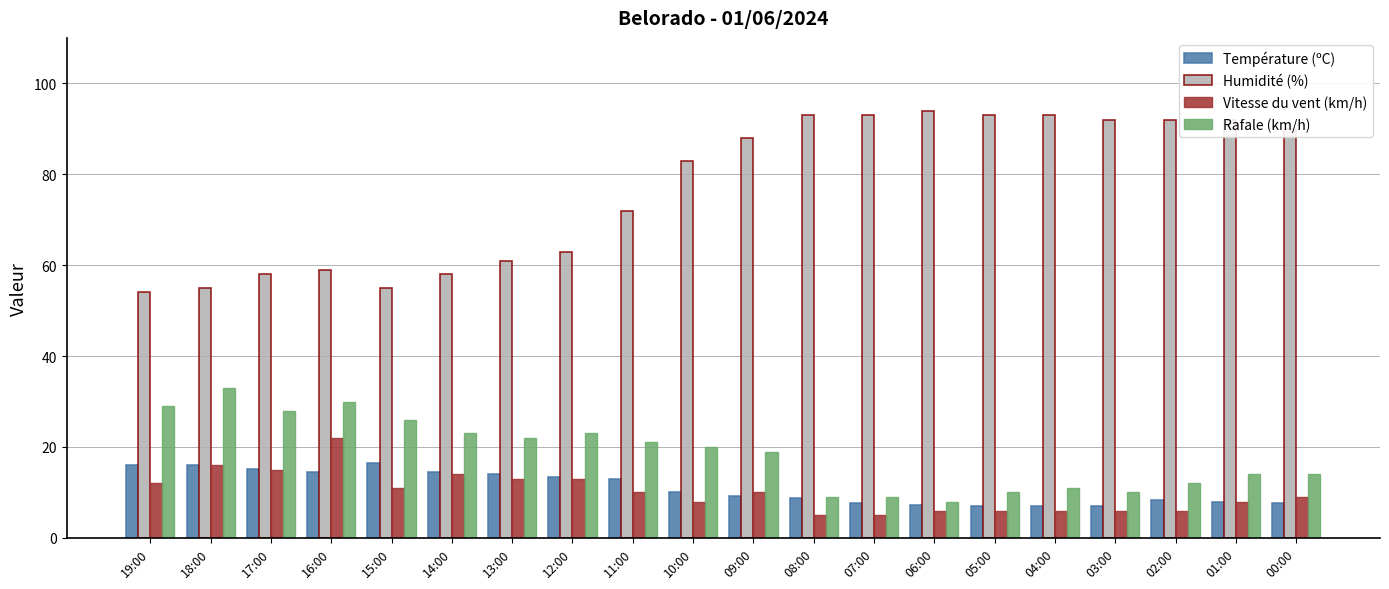

What is the approximate value of Humidité (%) at 03:00?

92.0